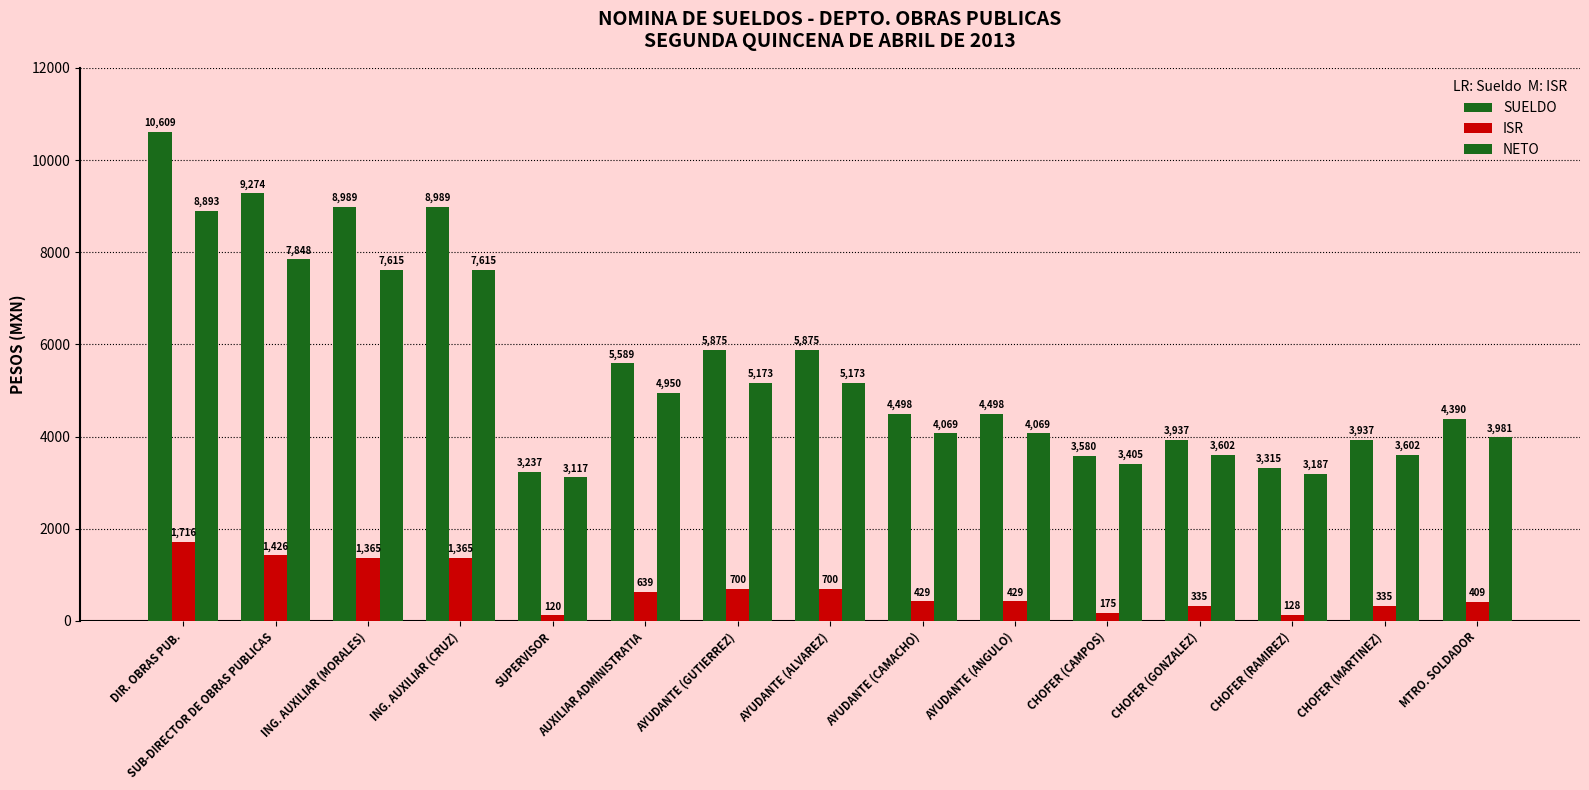

At which label does NETO reach its minimum?

SUPERVISOR